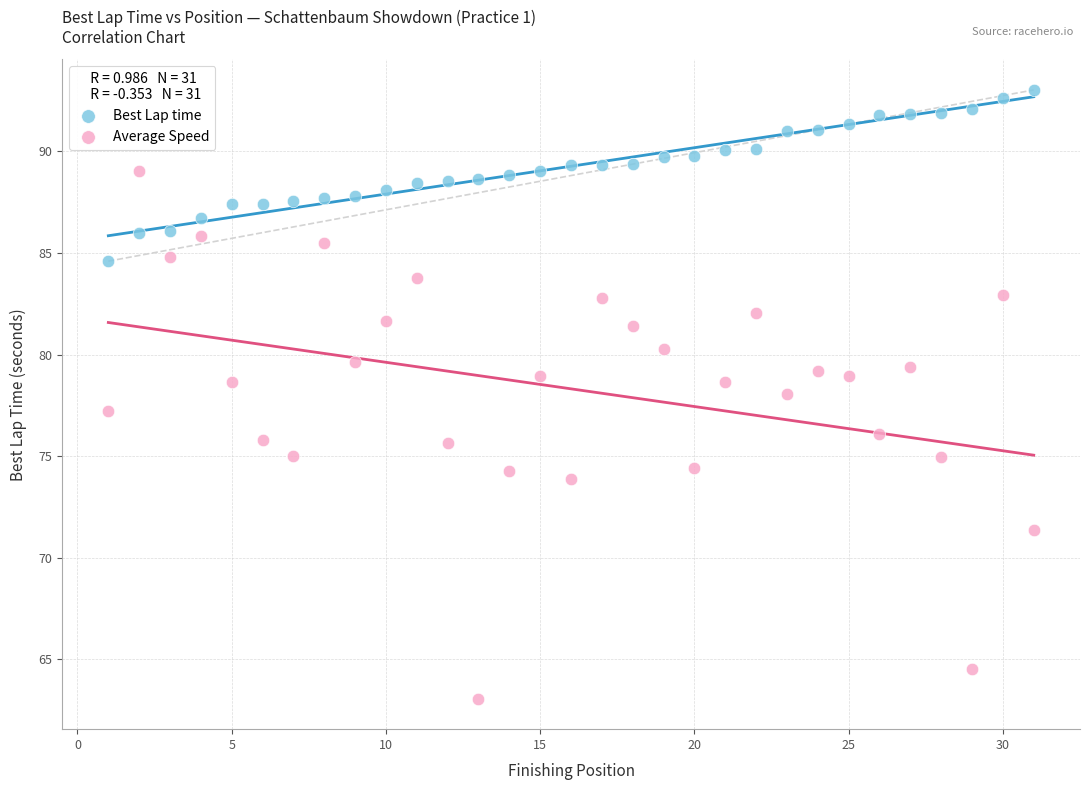

Across all data points, what is the range of Y values (max minus min)?

30.0